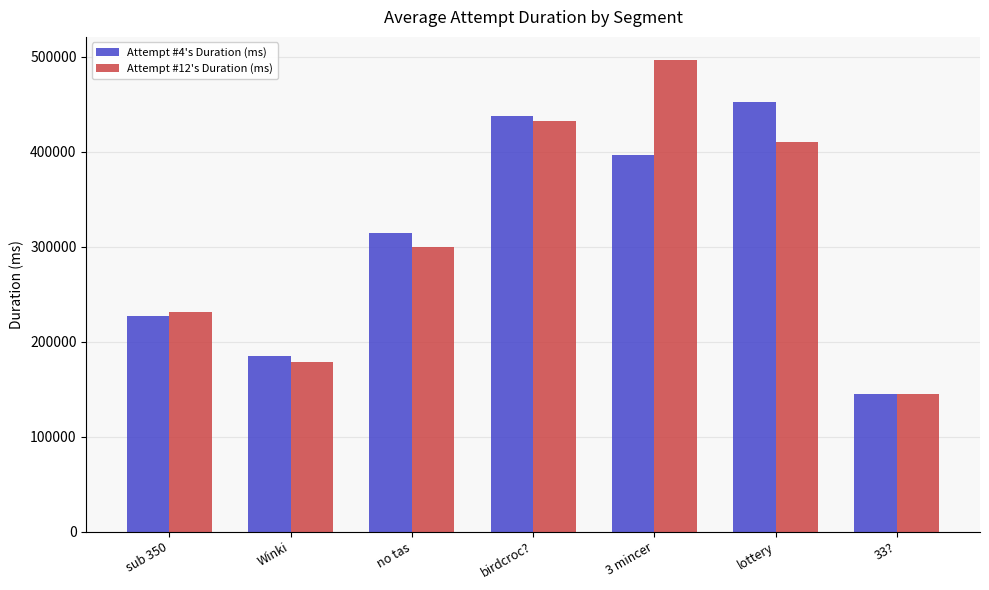

What is the sum of the Attempt #4's Duration (ms) values at 3 mincer and sub 350?

623039